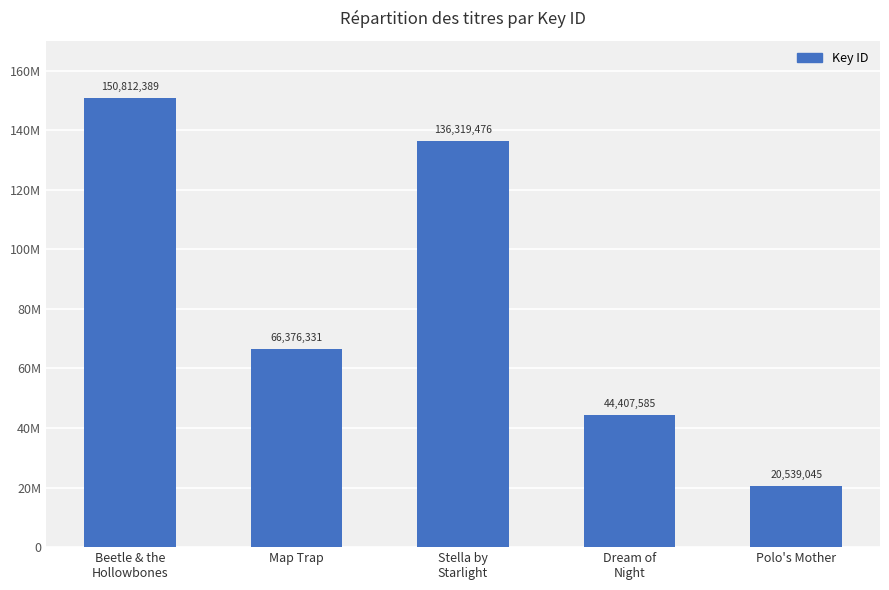

Rank the categories by value from lowest to highest.

Polo's Mother, Dream of
Night, Map Trap, Stella by
Starlight, Beetle & the
Hollowbones